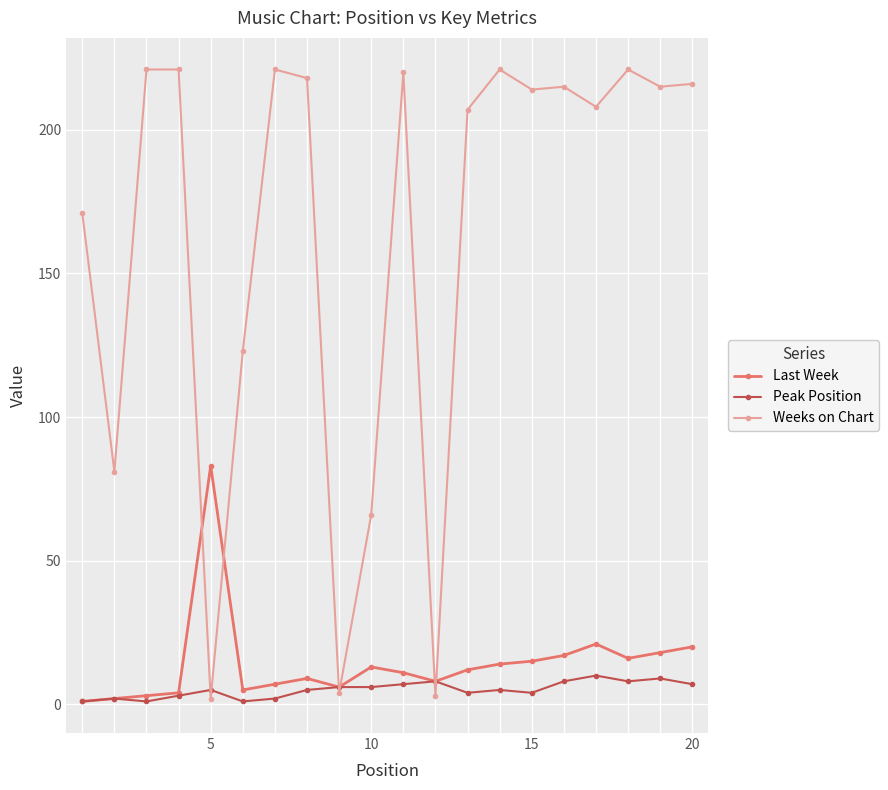

At how many categories does at least one series exceed 135?

14